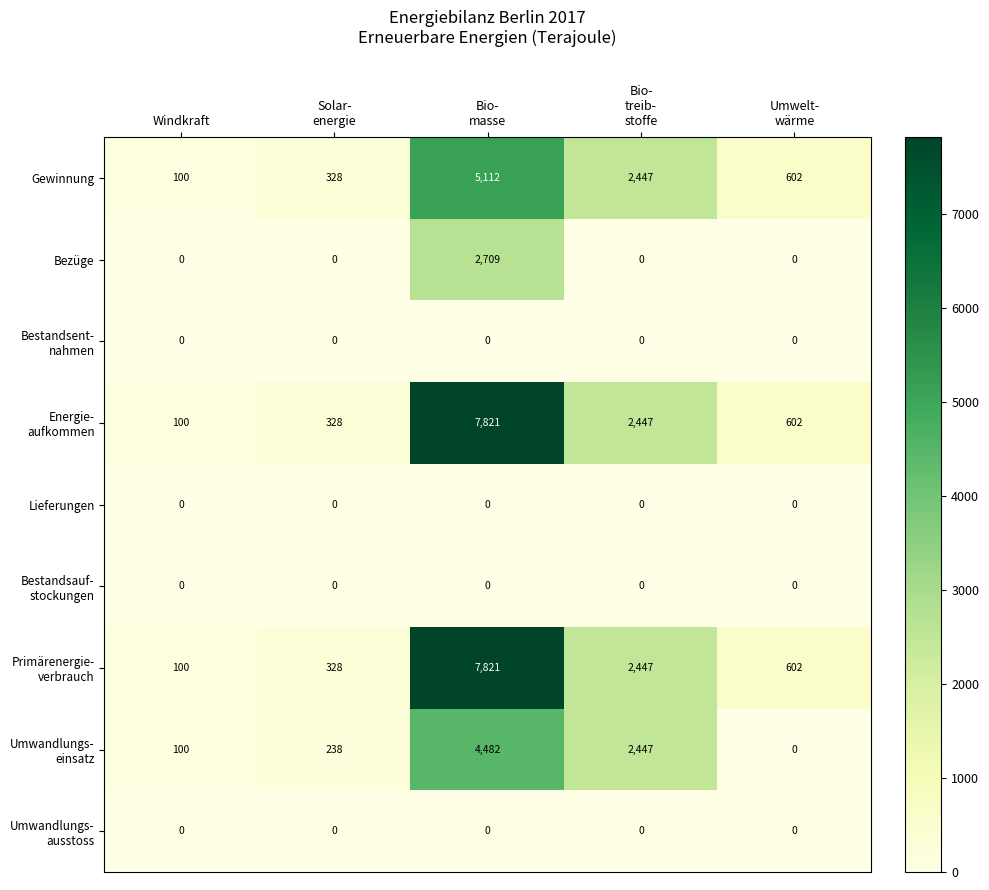

What is the total value across all series at Solar-
energie?

1222